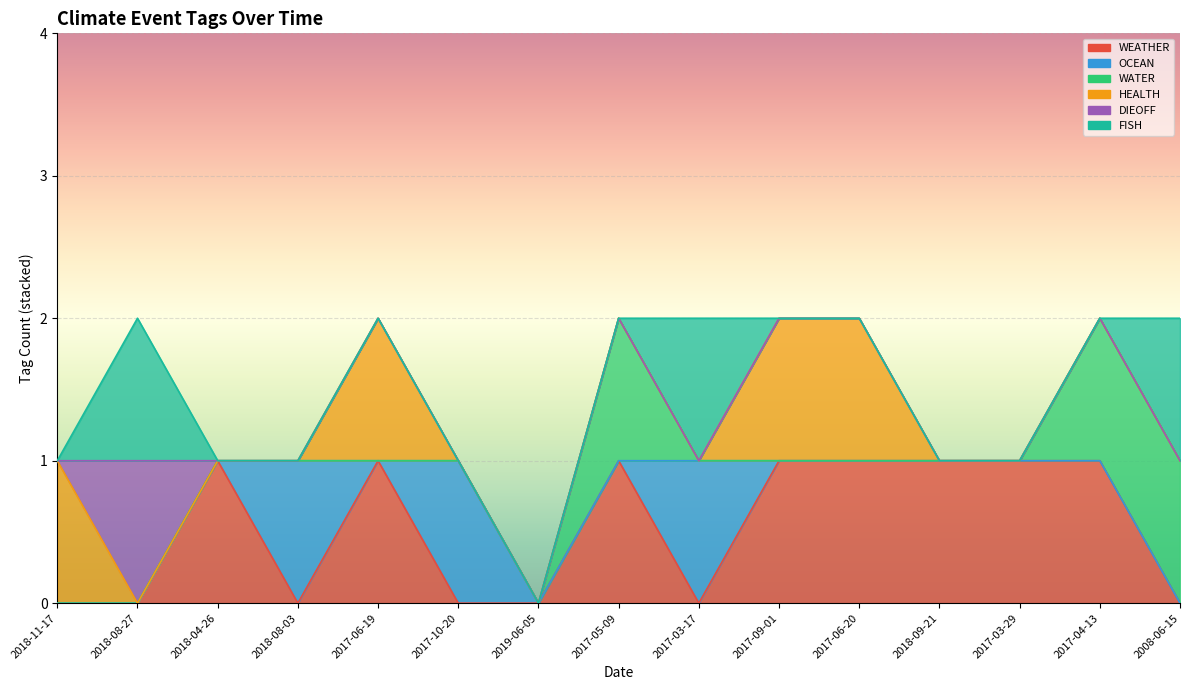

At how many categories does at least one series exceed 0?

14